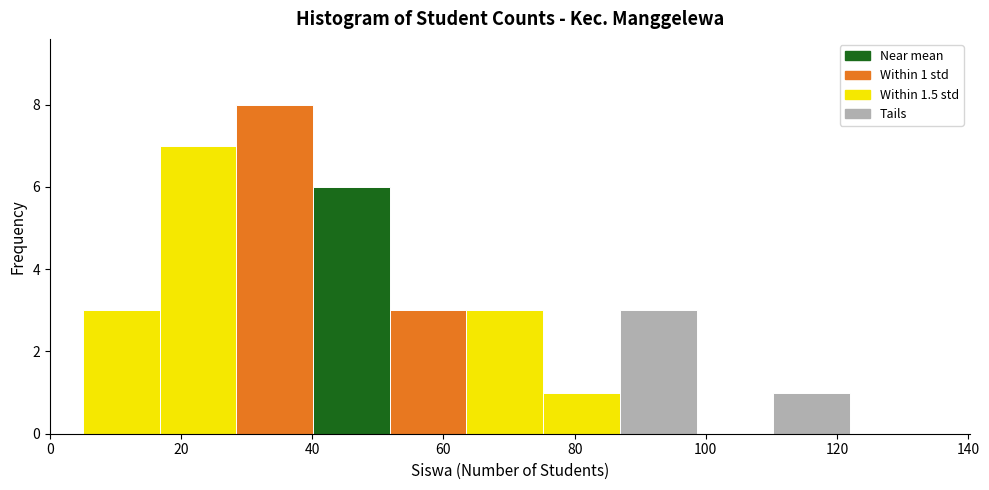

Which range on the x-axis has the tallest bar?

28 to 40